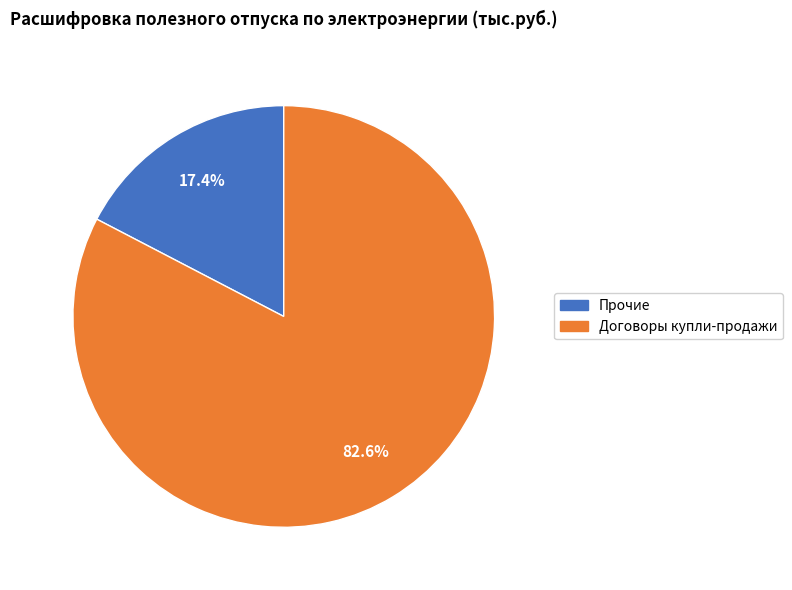

Which slice represents more than half of the pie?

Договоры купли-продажи